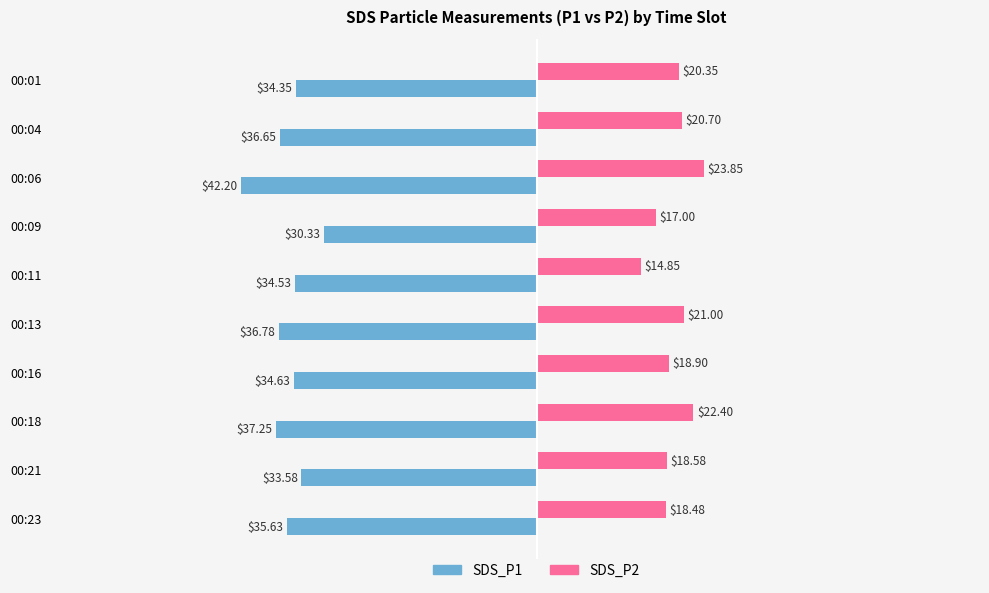

Which series changed the most between 00:06 and 00:23?

SDS_P1